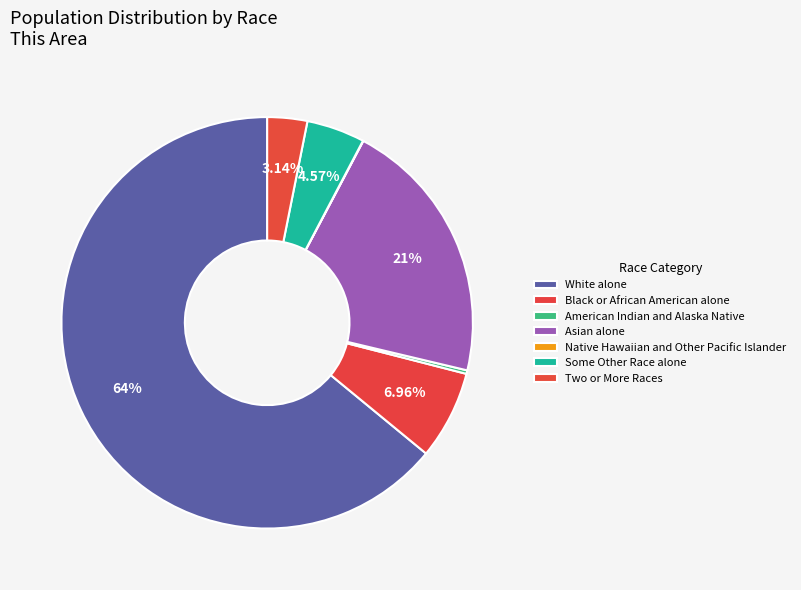

Which category has the biggest portion of the pie?

White alone